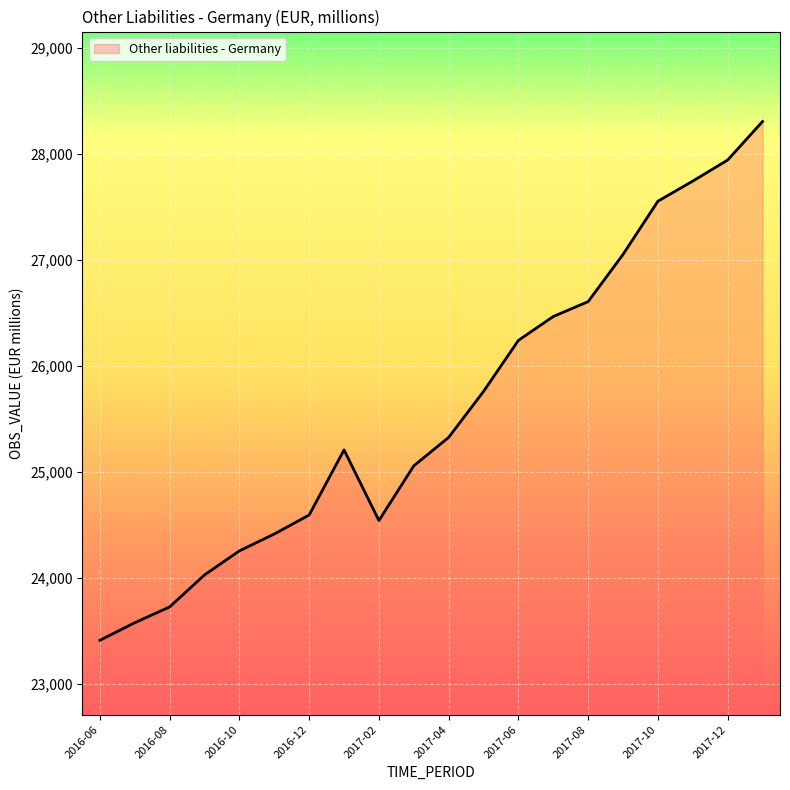

What is the smallest value displayed?

23408.3